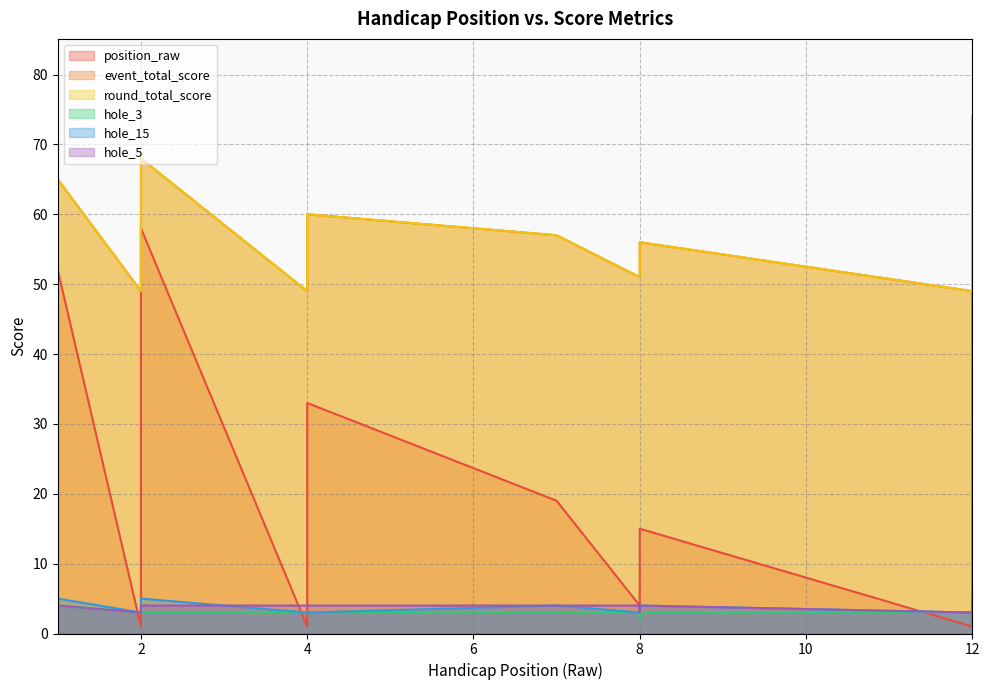

In hole_3, how many points are lower than both neighbors (excluding endpoints)?

1